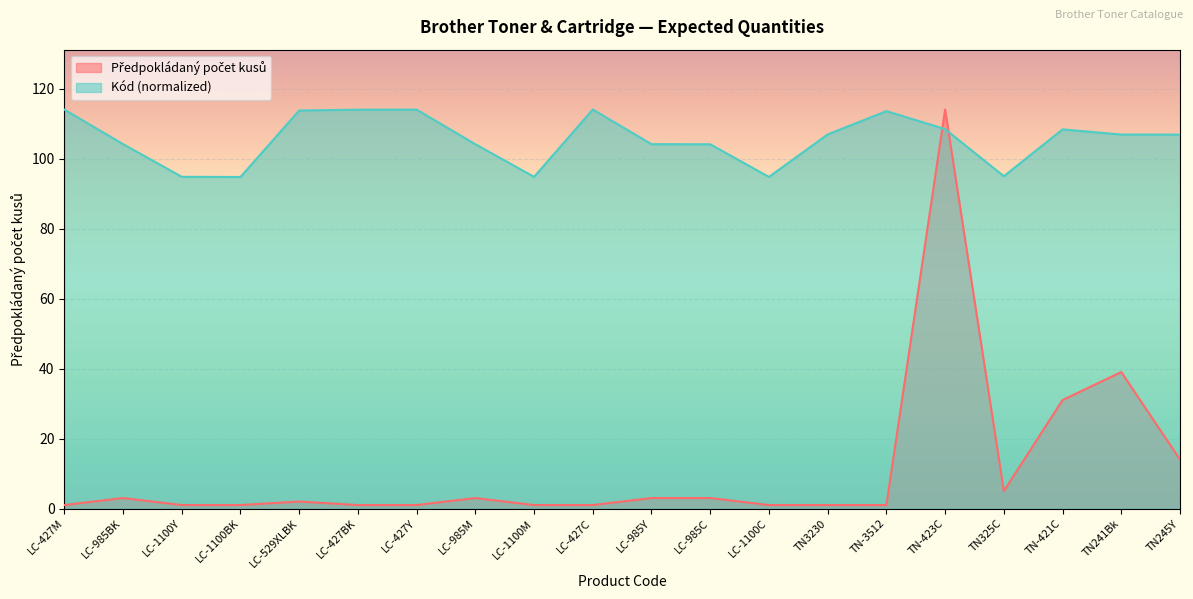

Reading right to left, extract all data points from this chart.

Předpokládaný počet kusů: TN245Y=14.0	TN241Bk=39.0	TN-421C=31.0	TN325C=5.0	TN-423C=114.0	TN-3512=1.0	TN3230=1.0	LC-1100C=1.0	LC-985C=3.0	LC-985Y=3.0	LC-427C=1.0	LC-1100M=1.0	LC-985M=3.0	LC-427Y=1.0	LC-427BK=1.0	LC-529XLBK=2.0	LC-1100BK=1.0	LC-1100Y=1.0	LC-985BK=3.0	LC-427M=1.0
Kód: TN245Y=106.8	TN241Bk=106.8	TN-421C=108.3	TN325C=94.9	TN-423C=108.4	TN-3512=113.5	TN3230=106.9	LC-1100C=94.7	LC-985C=104.1	LC-985Y=104.1	LC-427C=114.0	LC-1100M=94.8	LC-985M=104.1	LC-427Y=114.0	LC-427BK=113.9	LC-529XLBK=113.7	LC-1100BK=94.7	LC-1100Y=94.8	LC-985BK=104.1	LC-427M=114.0